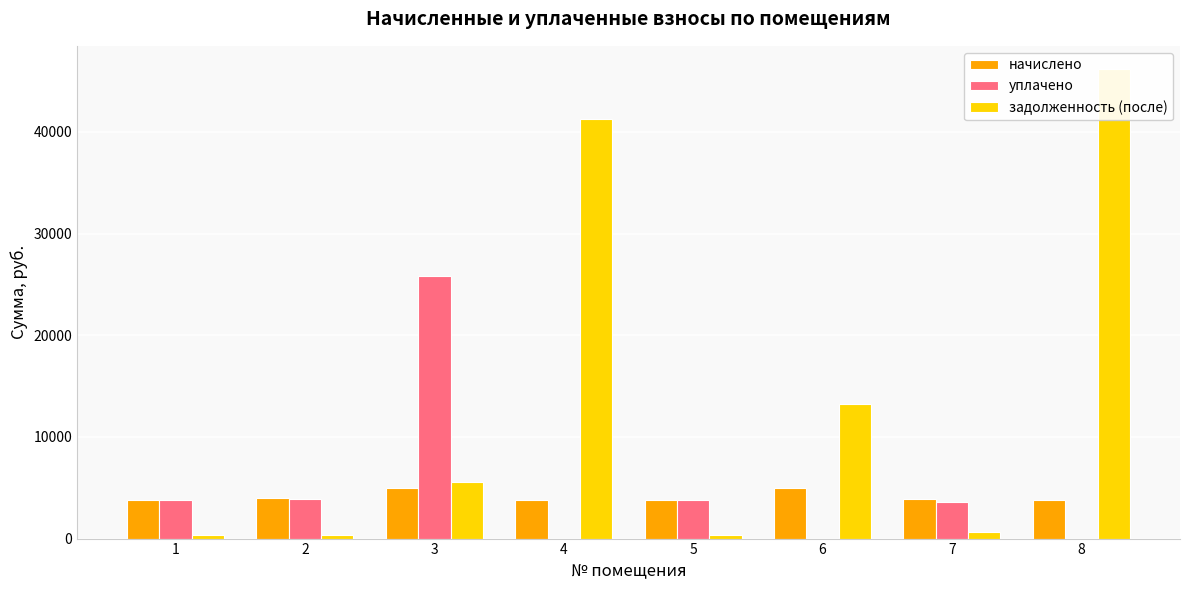

Does the chart contain stacked bars?

No